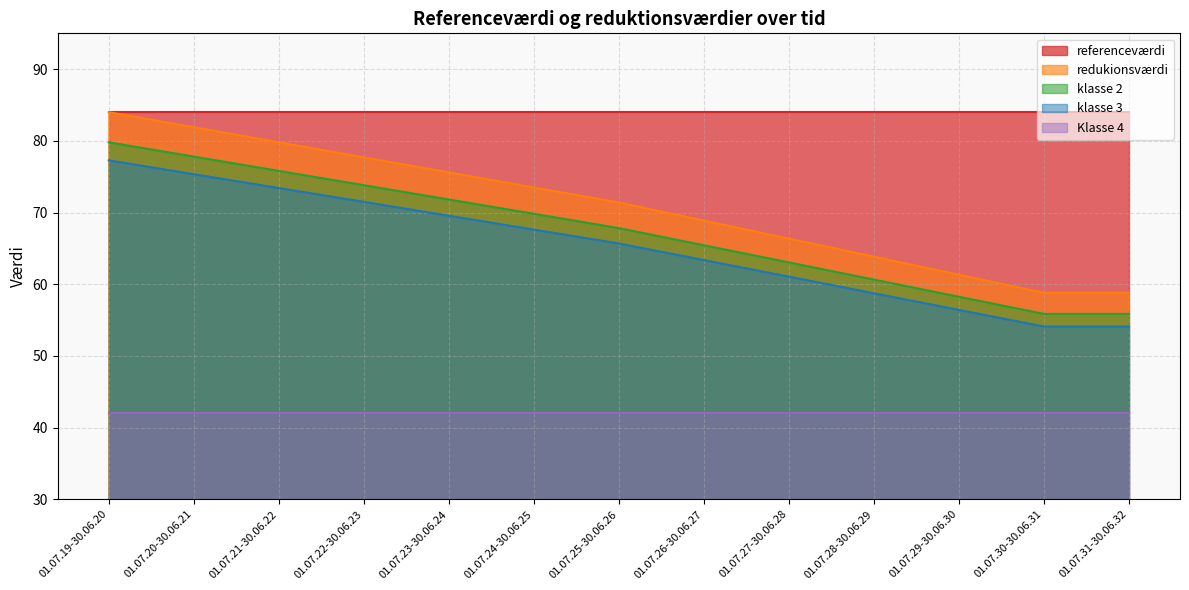

What position from the left is 01.07.28-30.06.29?

10